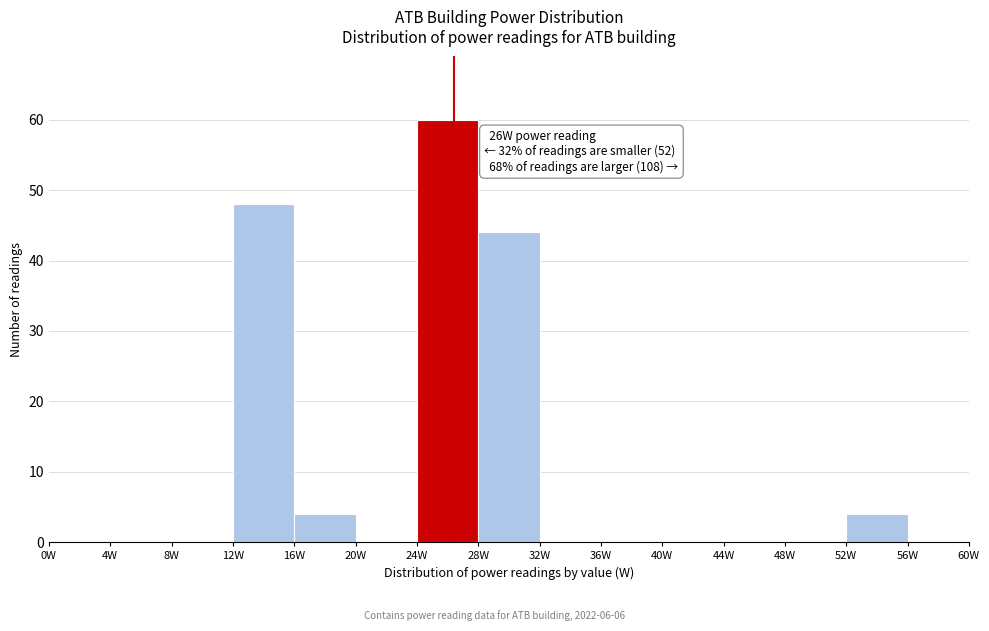

Over which range of the x-axis is the bar tallest?

24 to 28